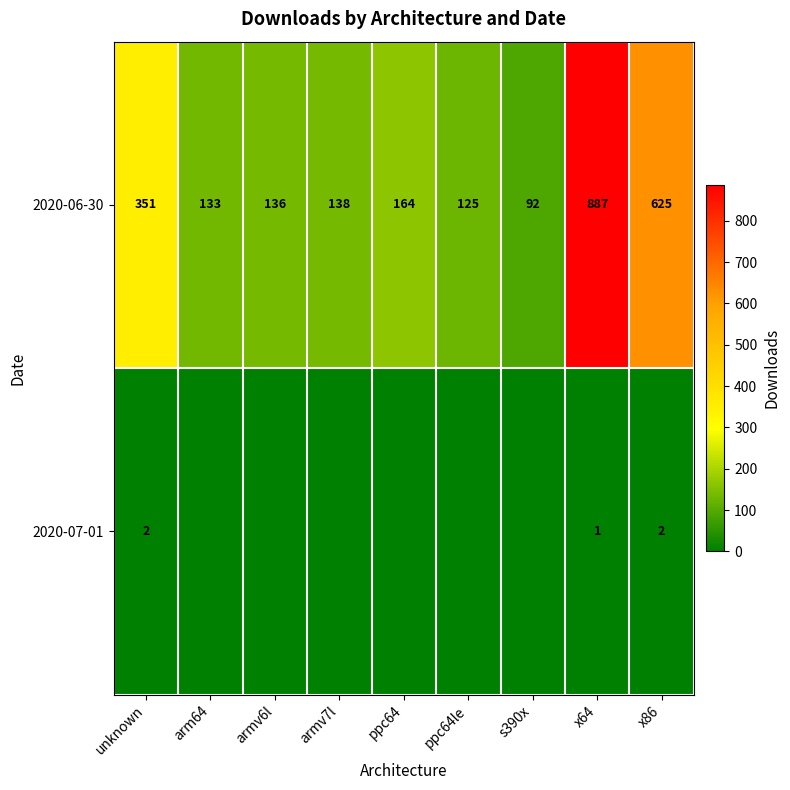

Between x64 and armv6l, which is larger?

x64